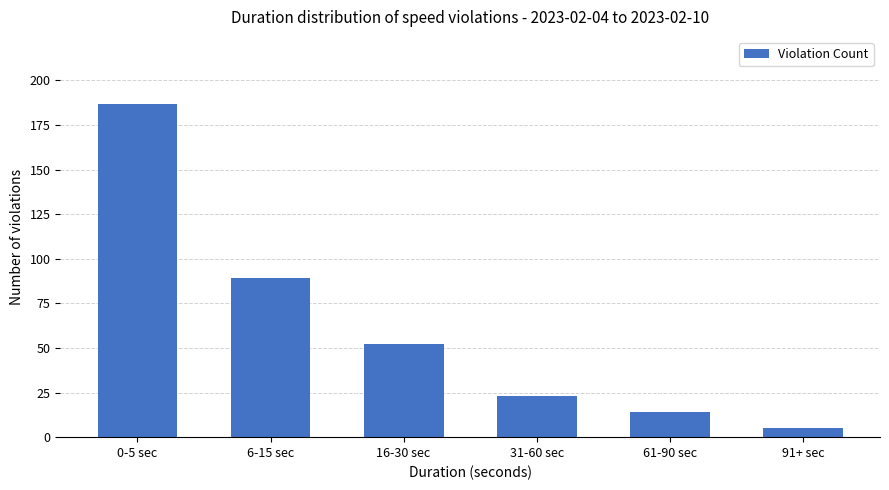

What is the label of the 5th bar from the right?

6-15 sec